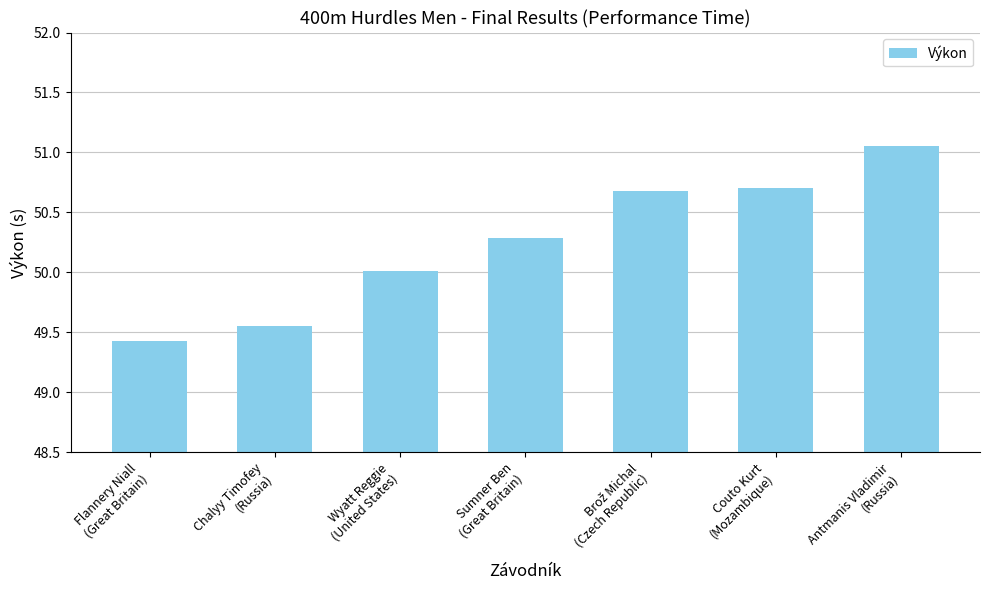

Approximately how many times larger is the value at Flannery Niall
(Great Britain) compared to Sumner Ben
(Great Britain)?

1.0